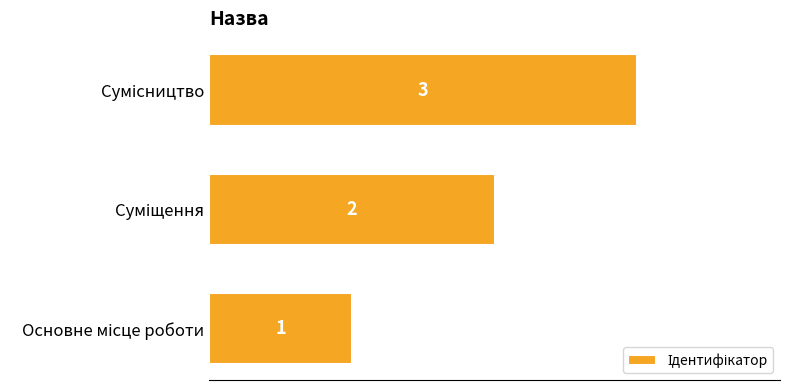

What is the greatest value displayed?

3